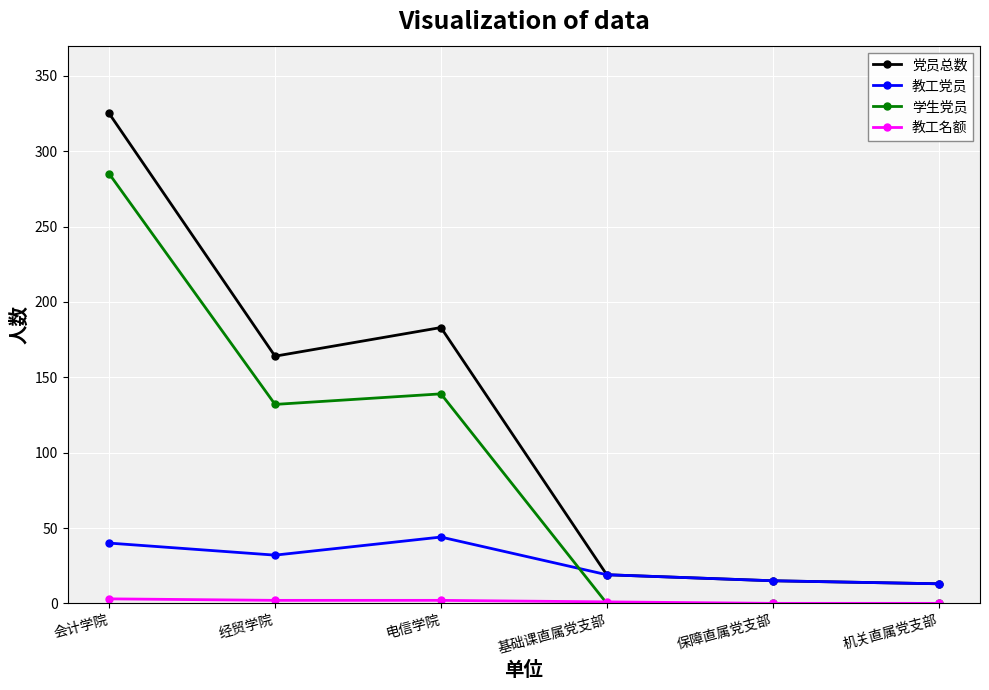

Which series has the largest range (max minus min)?

党员总数